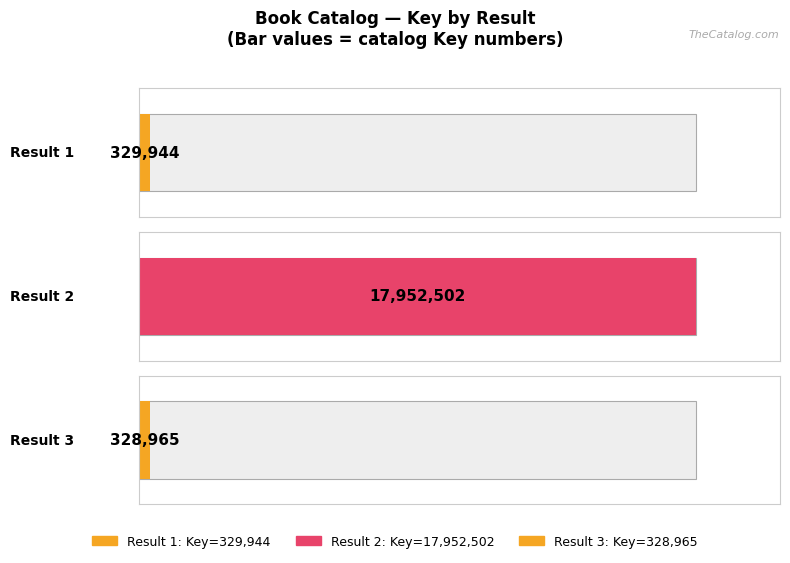

Approximately how many times larger is the value at 2 compared to 1?

54.4